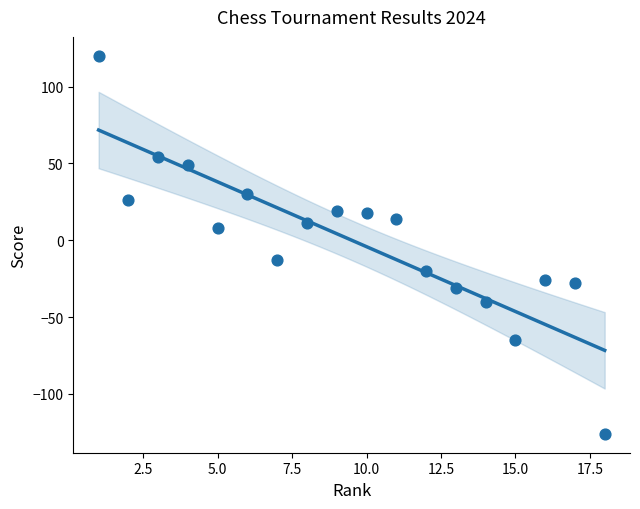

What is the range of X values (max minus min)?

17